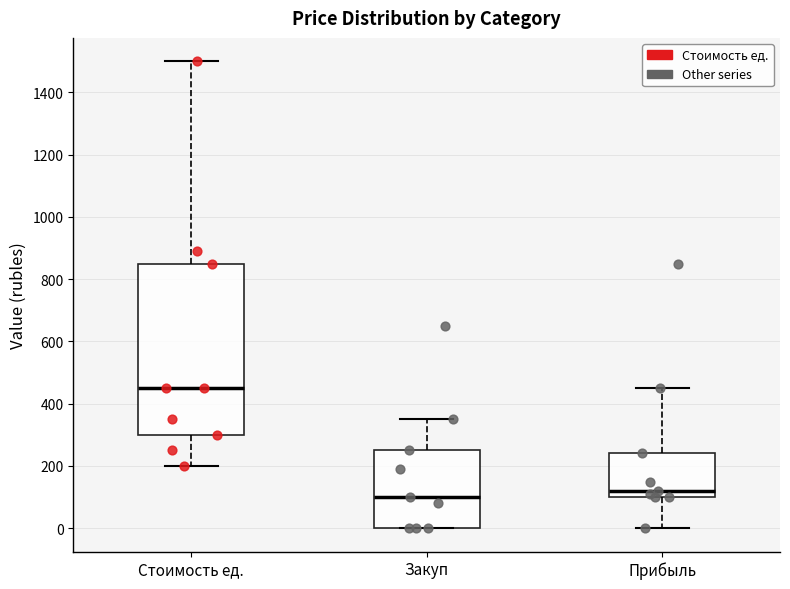

Reading left to right, transcribe this box plot: for each box, give where its median line is, the range the box spans, and where its two whiskers end, as read against the y-axis. The values are not printed on the chart, so give them approximately, as read against the axis.

Стоимость ед.: median 460, box 300 to 860, whiskers 200 to 1500
Закуп: median 100, box 0 to 260, whiskers 0 to 360
Прибыль: median 120, box 100 to 240, whiskers 0 to 460